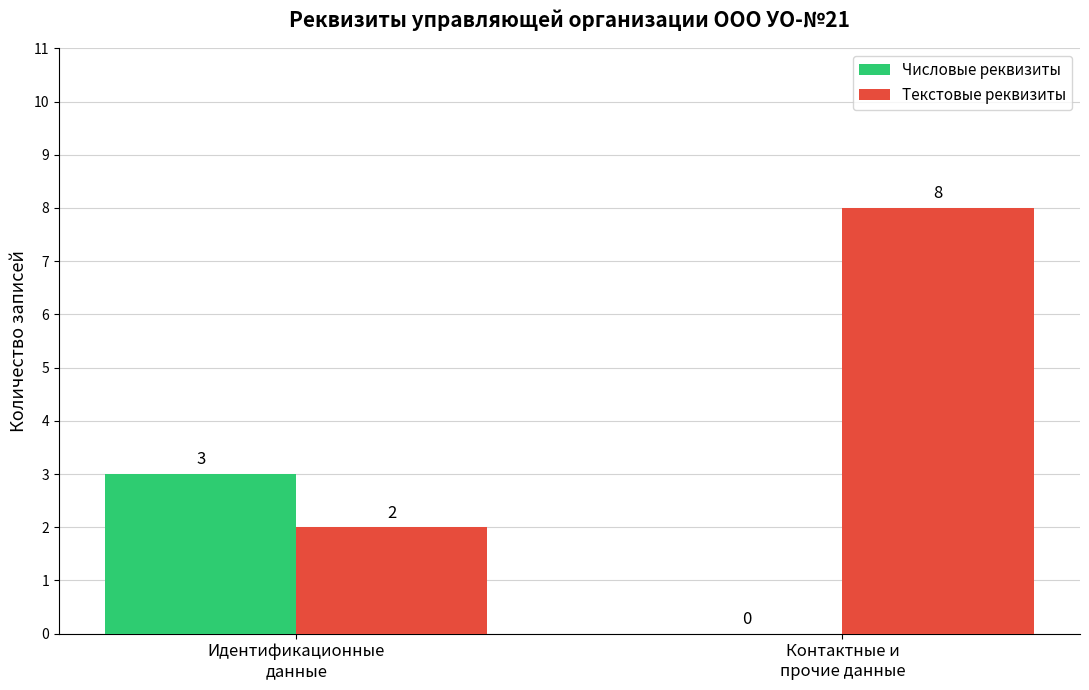

What is the sum of all Текстовые реквизиты values?

10